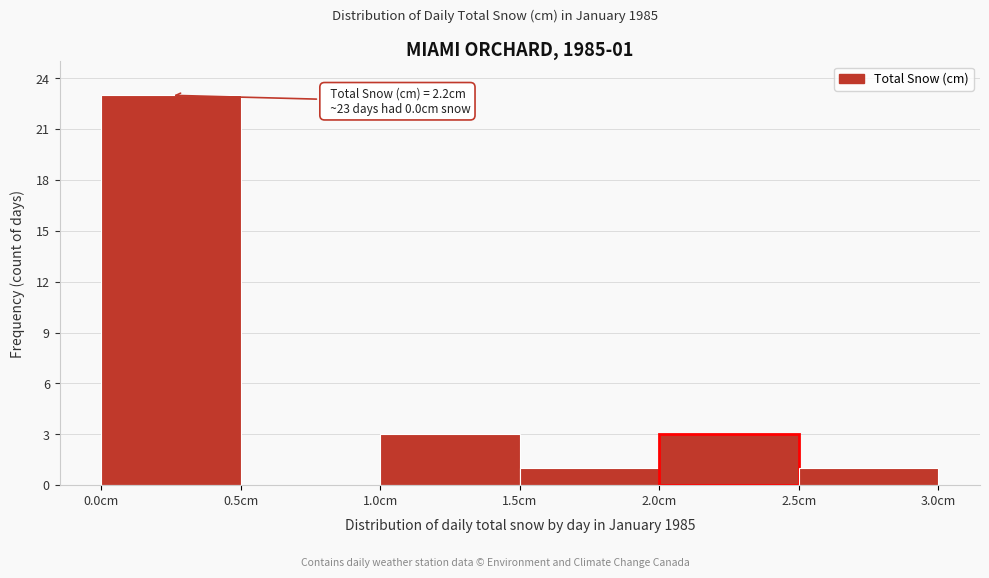

Which range on the x-axis has the tallest bar?

0.0 to 0.5